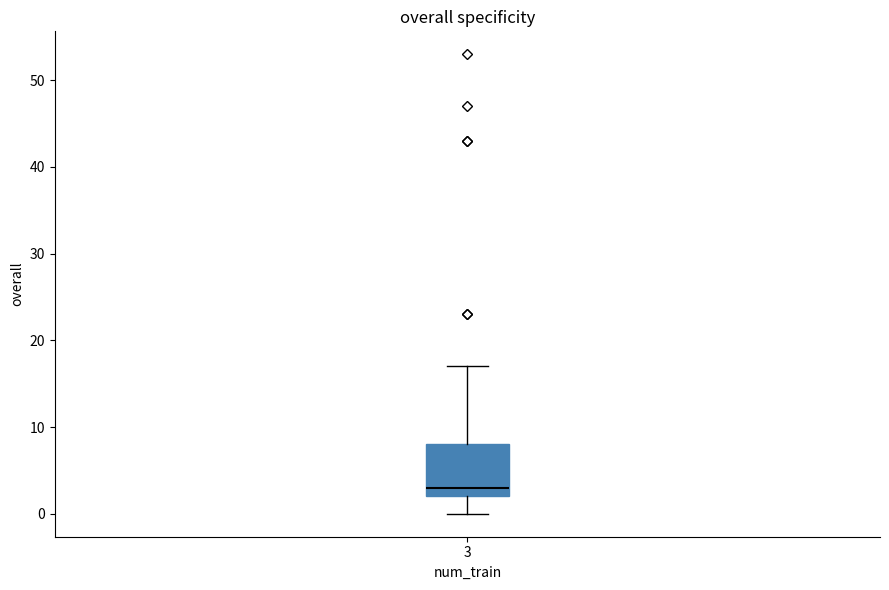

Where is the upper edge of the box at x = 3 on the y-axis? The values are not printed on the chart, so give them approximately, as read against the axis.

8